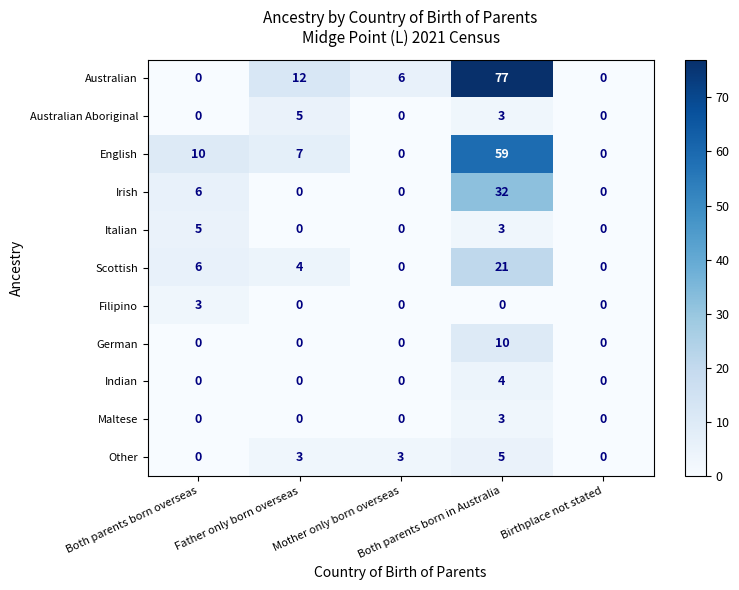

At which category does the chart reach its peak across all series?

Both parents born in Australia